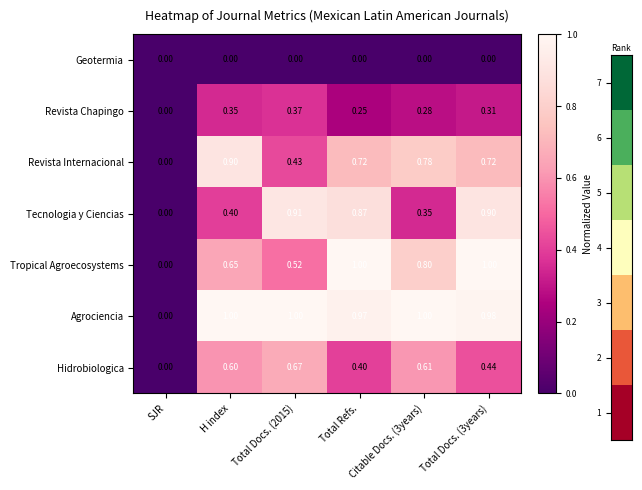

At which label is Tecnologia y Ciencias closest to 0?

SJR